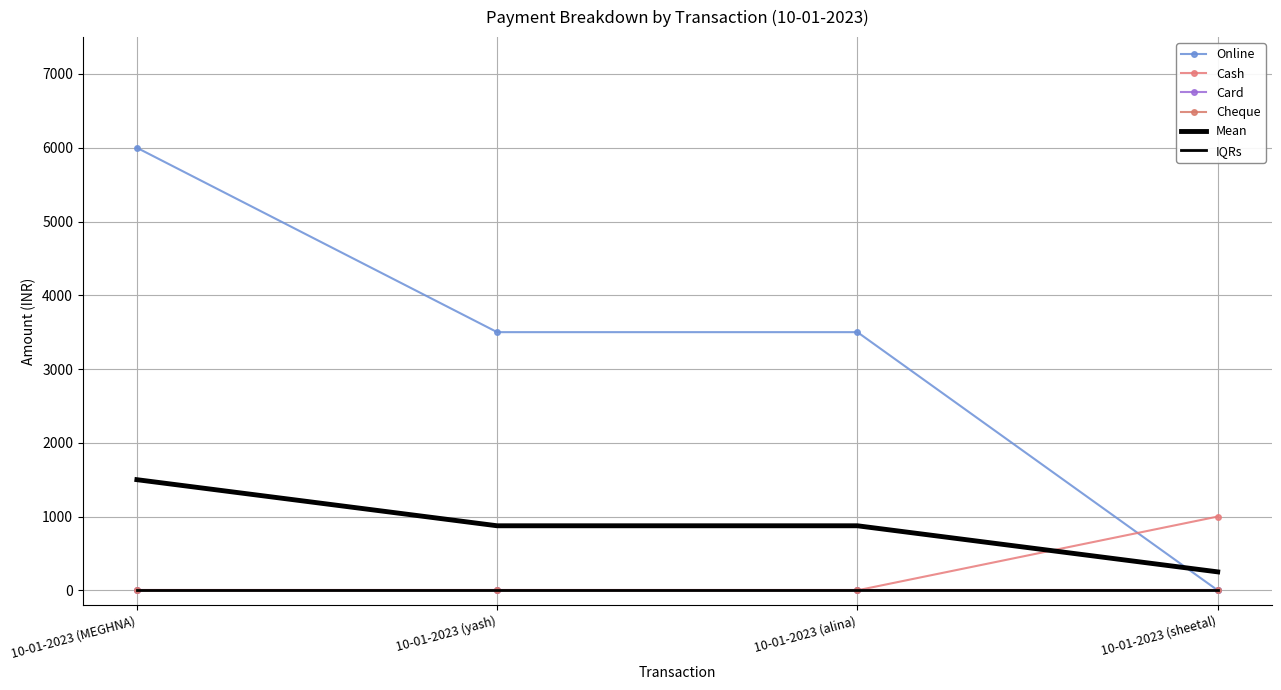

Reading left to right, transcribe all the data shown in this chart.

Online: 10-01-2023 (MEGHNA)=6000	10-01-2023 (yash)=3500	10-01-2023 (alina)=3500	10-01-2023 (sheetal)=0
Cash: 10-01-2023 (MEGHNA)=0	10-01-2023 (yash)=0	10-01-2023 (alina)=0	10-01-2023 (sheetal)=1000
Card: 10-01-2023 (MEGHNA)=0	10-01-2023 (yash)=0	10-01-2023 (alina)=0	10-01-2023 (sheetal)=0
Cheque: 10-01-2023 (MEGHNA)=0	10-01-2023 (yash)=0	10-01-2023 (alina)=0	10-01-2023 (sheetal)=0
Mean: 10-01-2023 (MEGHNA)=1500	10-01-2023 (yash)=875	10-01-2023 (alina)=875	10-01-2023 (sheetal)=250
IQRs: 10-01-2023 (MEGHNA)=0	10-01-2023 (yash)=0	10-01-2023 (alina)=0	10-01-2023 (sheetal)=0